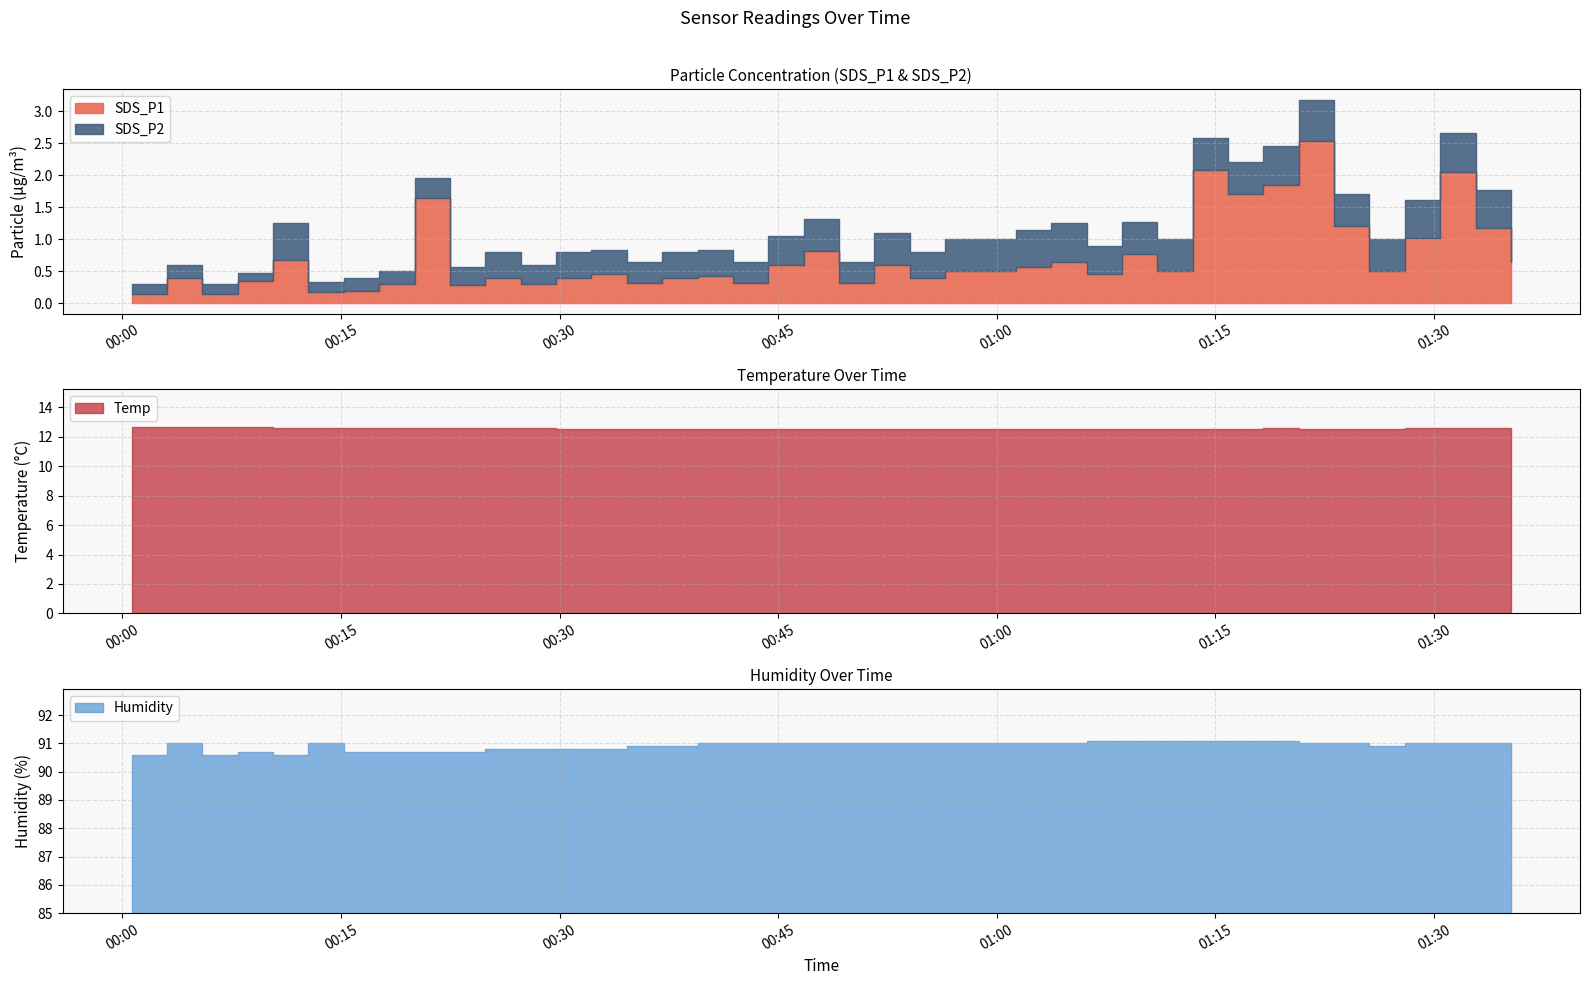

Does the chart have visible grid lines?

Yes